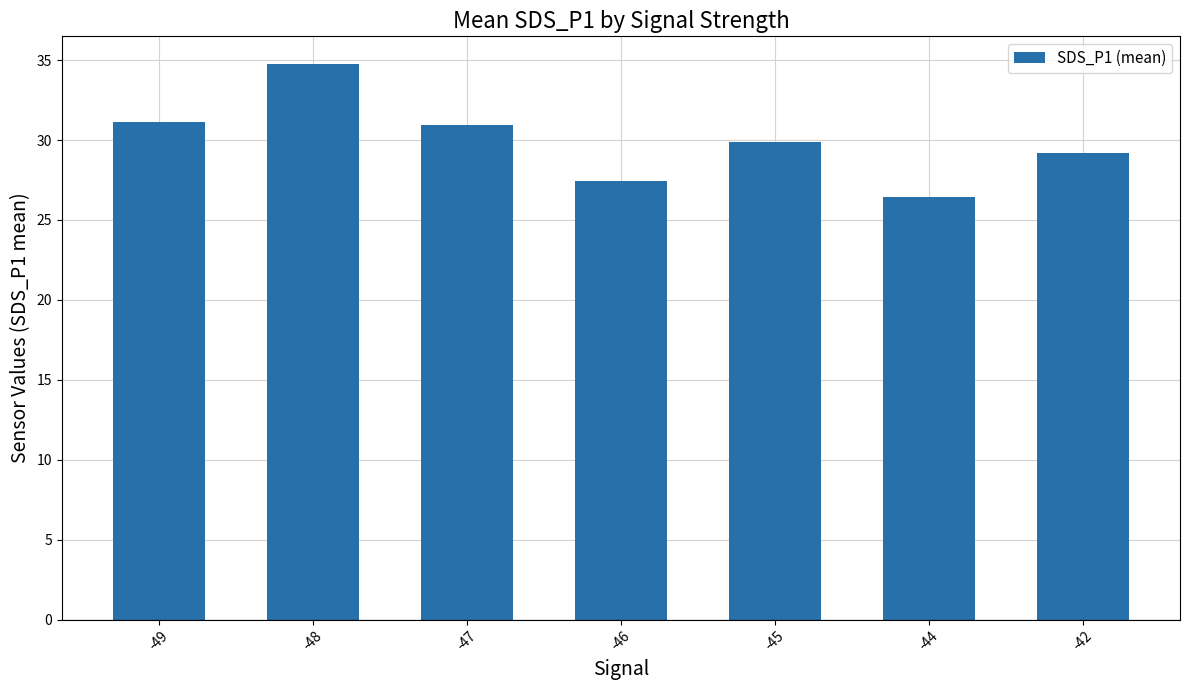

What is the average value?

30.0